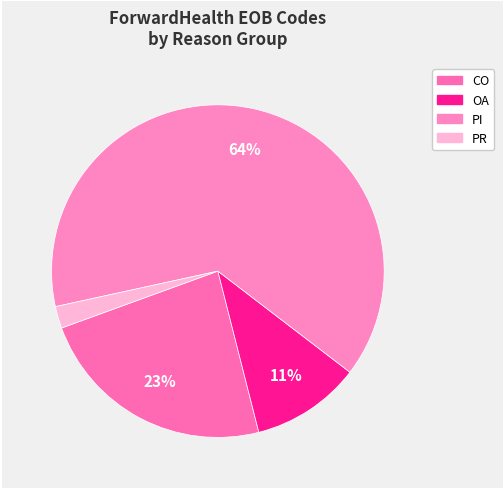

What is the majority slice?

PI